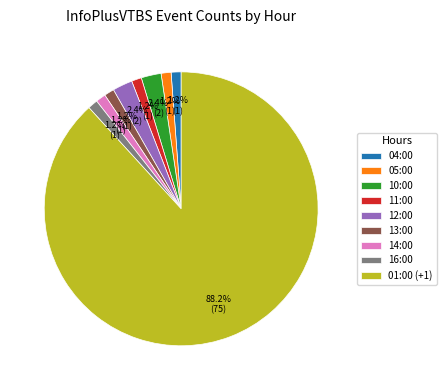

What is the ratio of the value at 05:00 to the value at 04:00?

1.0